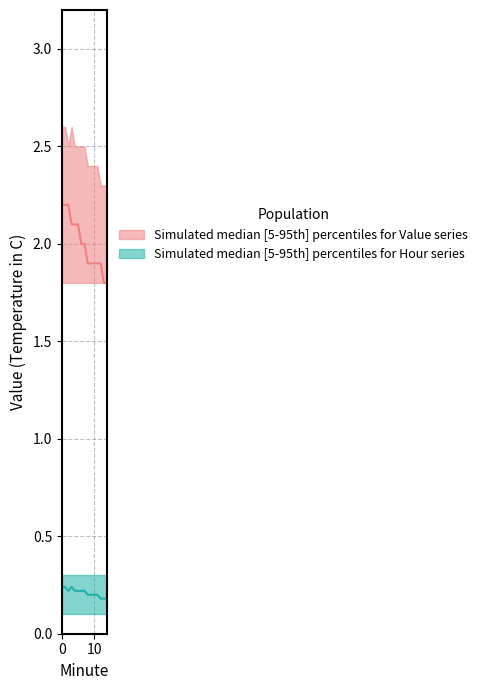

True or false: Hour_median has more than 1 points higher than both neighbors.

False